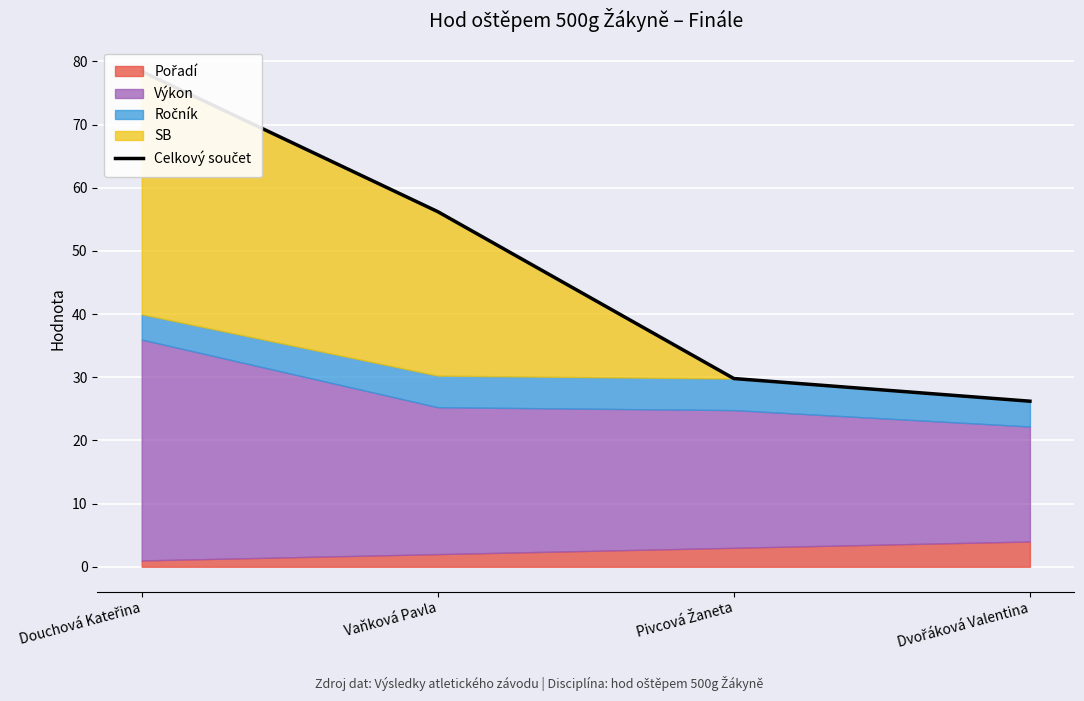

What is the sum of all values?

190.7